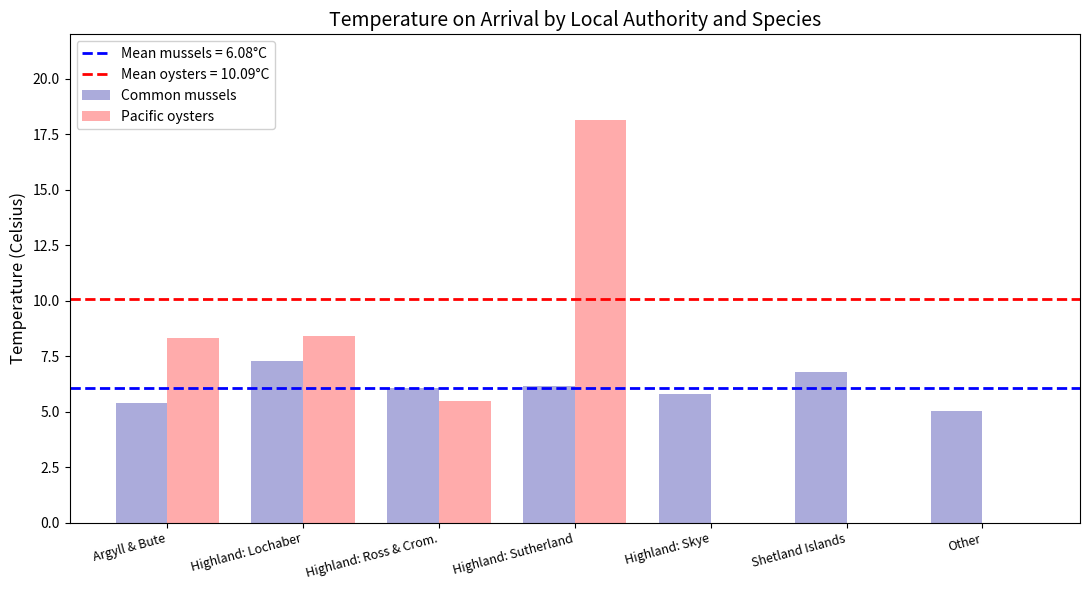

At which label does Common mussels reach its peak?

Highland: Lochaber